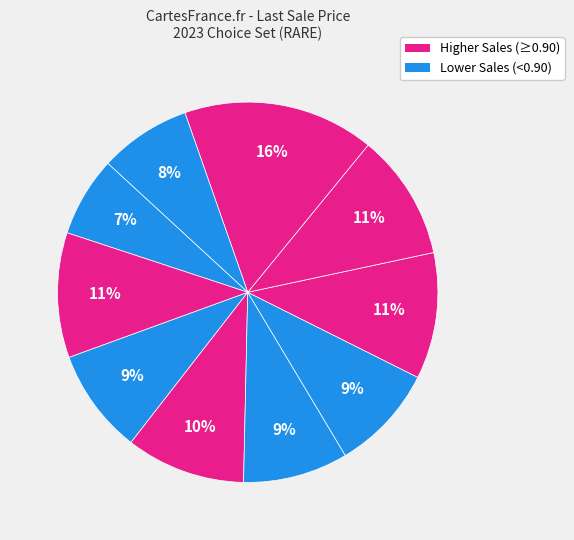

How many slices are in this pie chart?

10